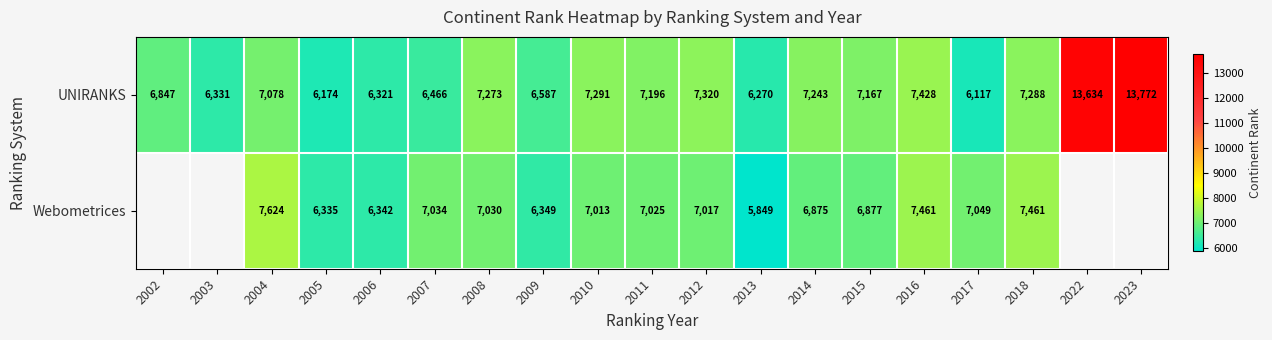

The UNIRANKS series shows 7167 at 2015. True or false?

True